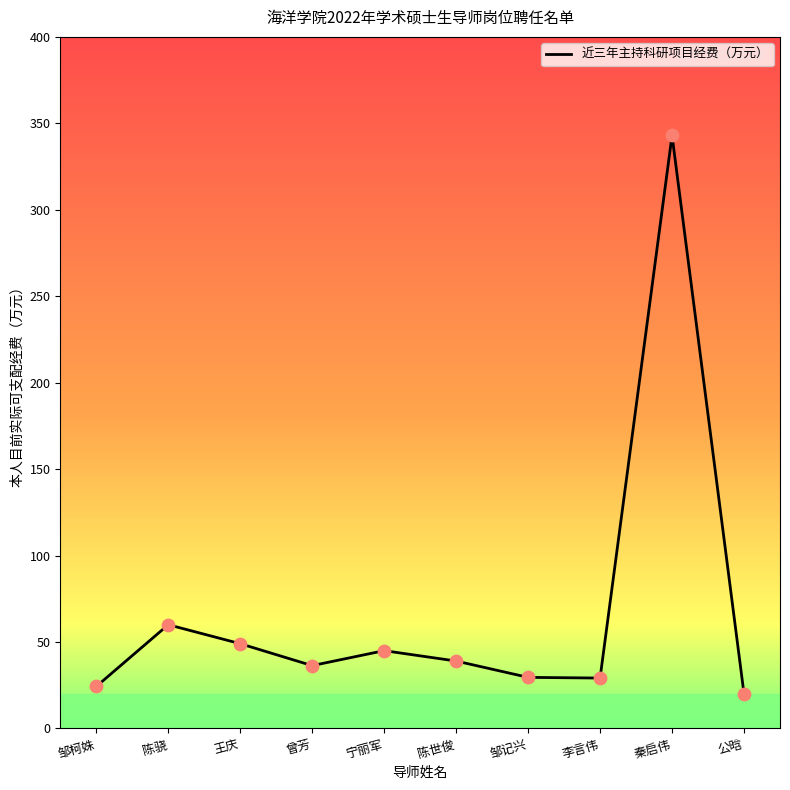

Between 陈世俊 and 公晗, which is larger?

陈世俊